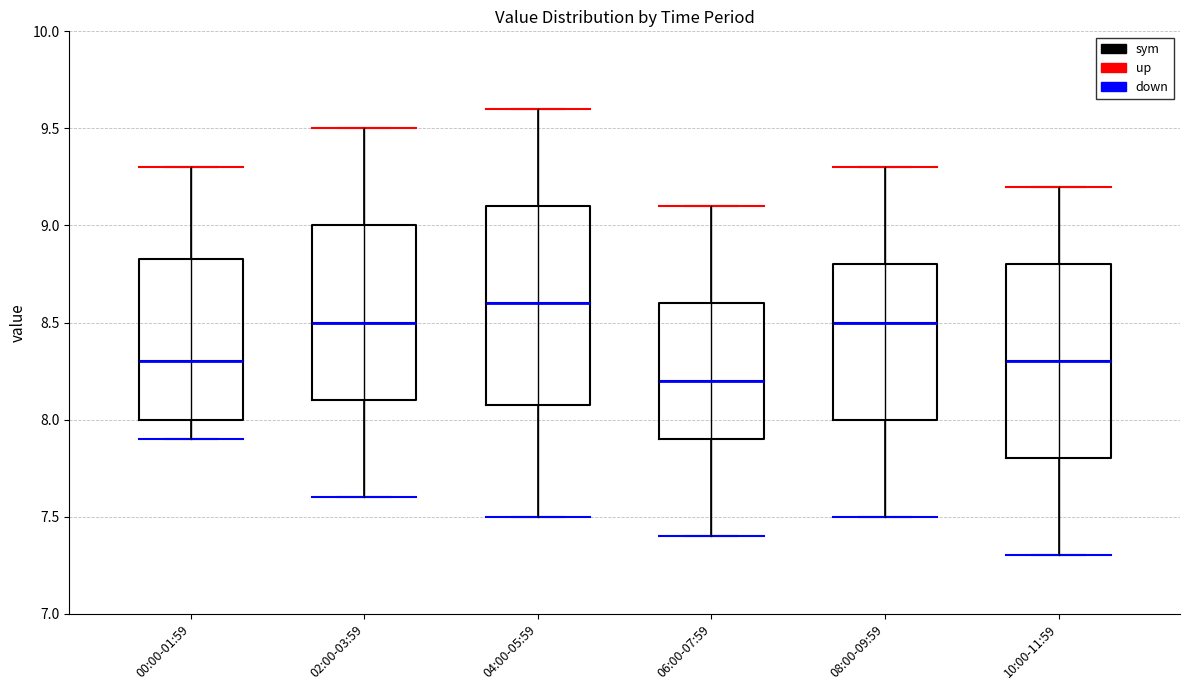

Reading left to right, read every box against the y-axis: the position of its median line, the range the box covers, and the ends of its whiskers. The values are not printed on the chart, so give them approximately, as read against the axis.

00:00-01:59: median 8.30, box 8.00 to 8.85, whiskers 7.90 to 9.30
02:00-03:59: median 8.50, box 8.10 to 9.00, whiskers 7.60 to 9.50
04:00-05:59: median 8.60, box 8.10 to 9.10, whiskers 7.50 to 9.60
06:00-07:59: median 8.20, box 7.90 to 8.60, whiskers 7.40 to 9.10
08:00-09:59: median 8.50, box 8.00 to 8.80, whiskers 7.50 to 9.30
10:00-11:59: median 8.30, box 7.80 to 8.80, whiskers 7.30 to 9.20